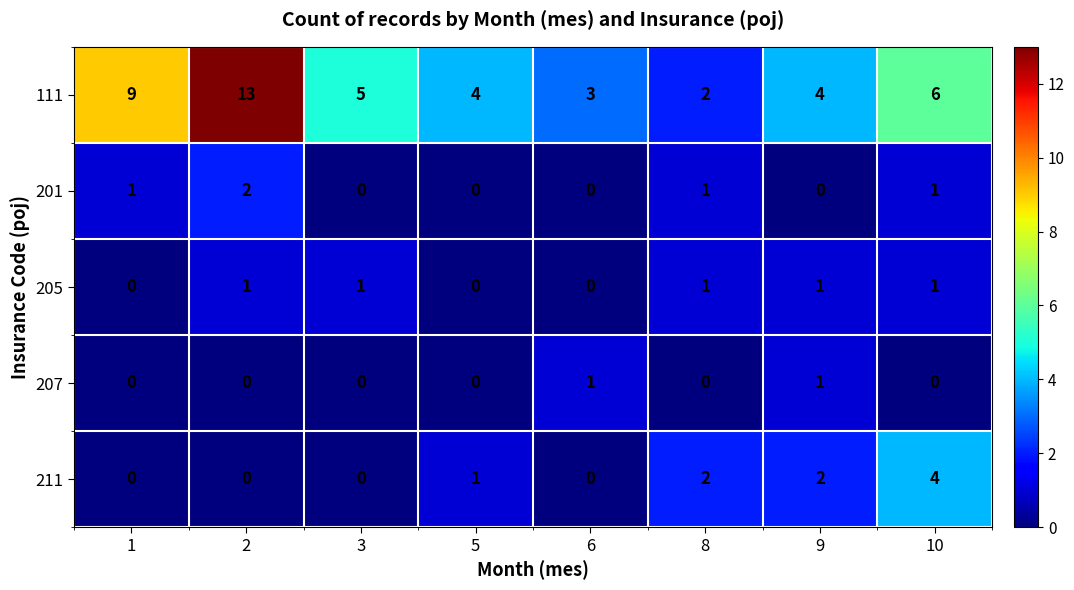

The 211 series shows -1 at 1. True or false?

False